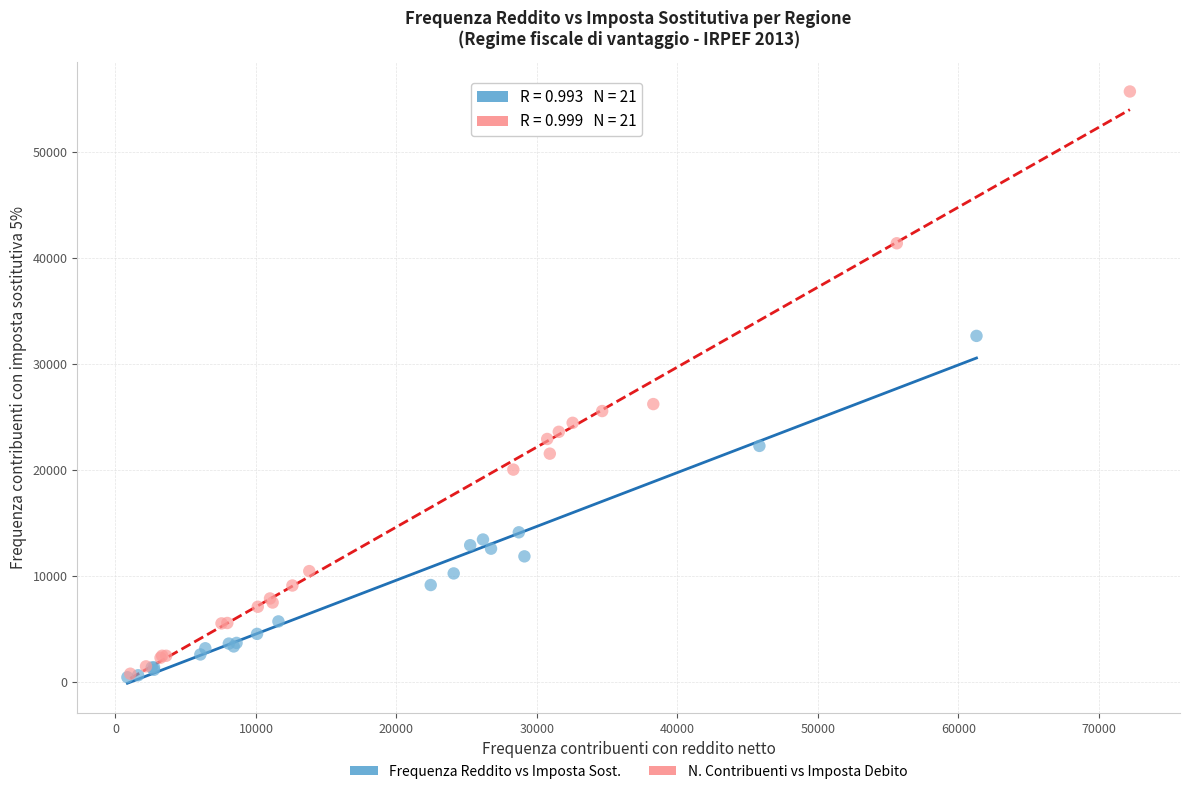

Which series reaches the maximum Y coordinate?

N. Contribuenti vs Imposta Debito